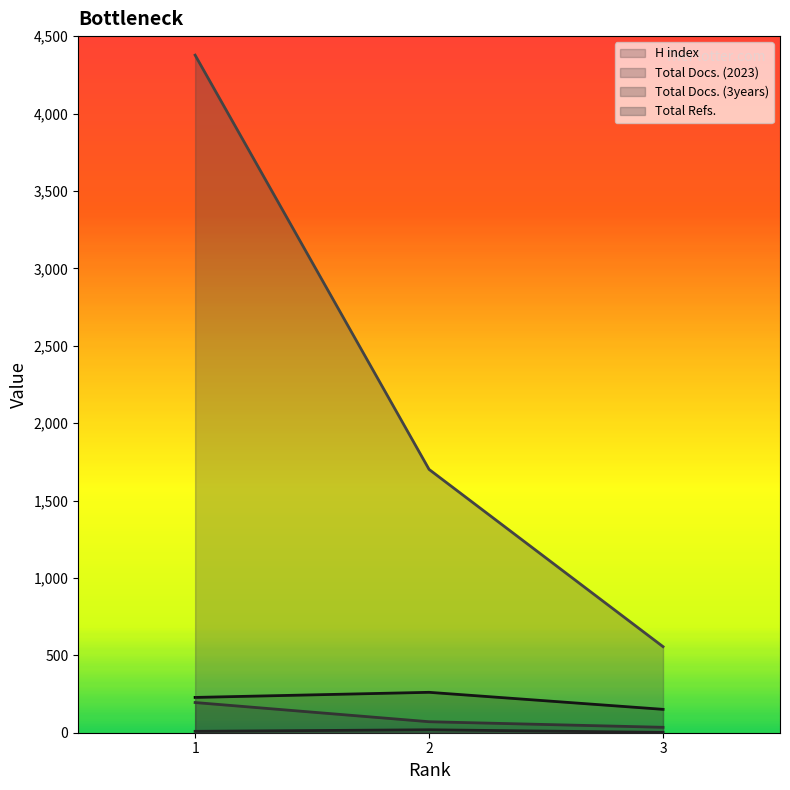

What value does the Total Docs. (2023) series have at 1?

9